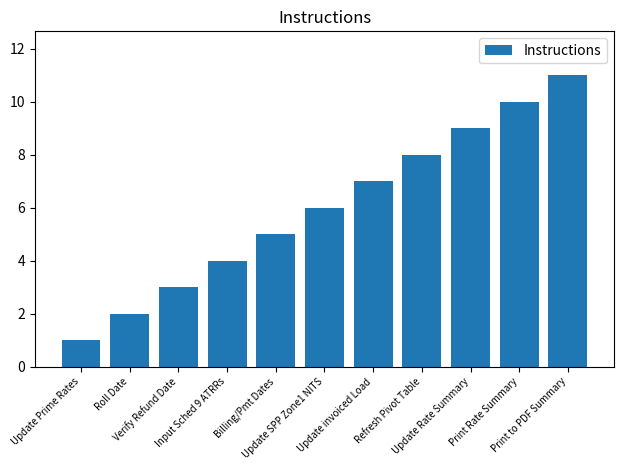

The chart shows a value of 7 at Update invoiced Load. True or false?

True